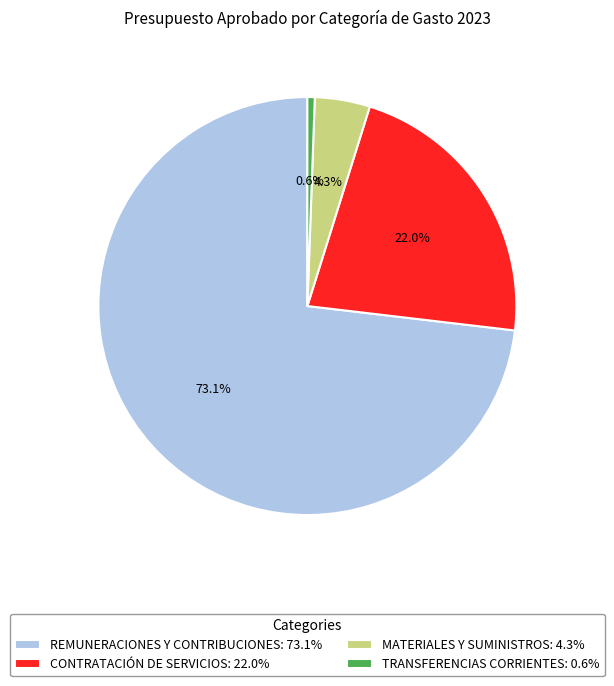

To the nearest percent, what is the difference between the MATERIALES Y SUMINISTROS and CONTRATACIÓN DE SERVICIOS slice percentages?

18%